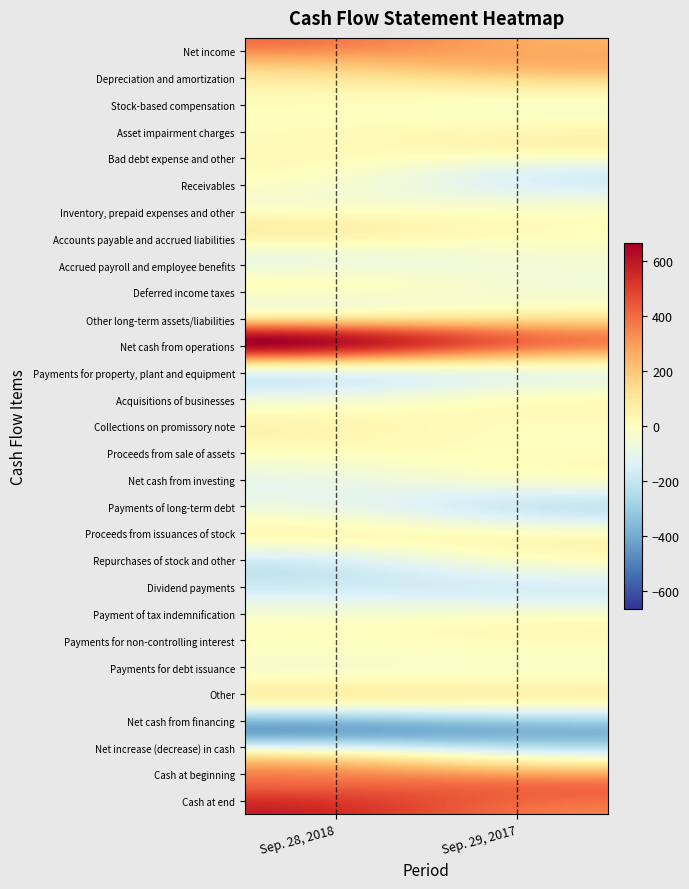

Reading left to right, list all the values displayed in this chart.

Net income: 0=394	1=251
Depreciation and amortization: 0=193	1=254
Stock-based compensation: 0=33	1=32
Asset impairment charges: 0=7	1=0
Bad debt expense and other: 0=17	1=34
Receivables: 0=2	1=-155
Inventory, prepaid expenses and other: 0=-24	1=-46
Accounts payable and accrued liabilities: 0=61	1=5
Accrued payroll and employee benefits: 0=-71	1=-44
Deferred income taxes: 0=3	1=-50
Other long-term assets/liabilities: 0=49	1=81
Net cash from operations: 0=664	1=362
Payments for property, plant and equipment: 0=-53	1=-42
Acquisitions of businesses: 0=-81	1=0
Collections on promissory note: 0=40	1=2
Proceeds from sale of assets: 0=0	1=7
Net cash from investing: 0=-94	1=-33
Payments of long-term debt: 0=-59	1=-194
Proceeds from issuances of stock: 0=13	1=10
Repurchases of stock and other: 0=-182	1=-26
Dividend payments: 0=-151	1=-150
Payment of tax indemnification: 0=-23	1=0
Payments for non-controlling interest: 0=-8	1=0
Payments for debt issuance: 0=-6	1=-4
Other: 0=-1	1=0
Net cash from financing: 0=-417	1=-364
Net increase (decrease) in cash: 0=153	1=-35
Cash at beginning: 0=422	1=396
Cash at end: 0=575	1=361